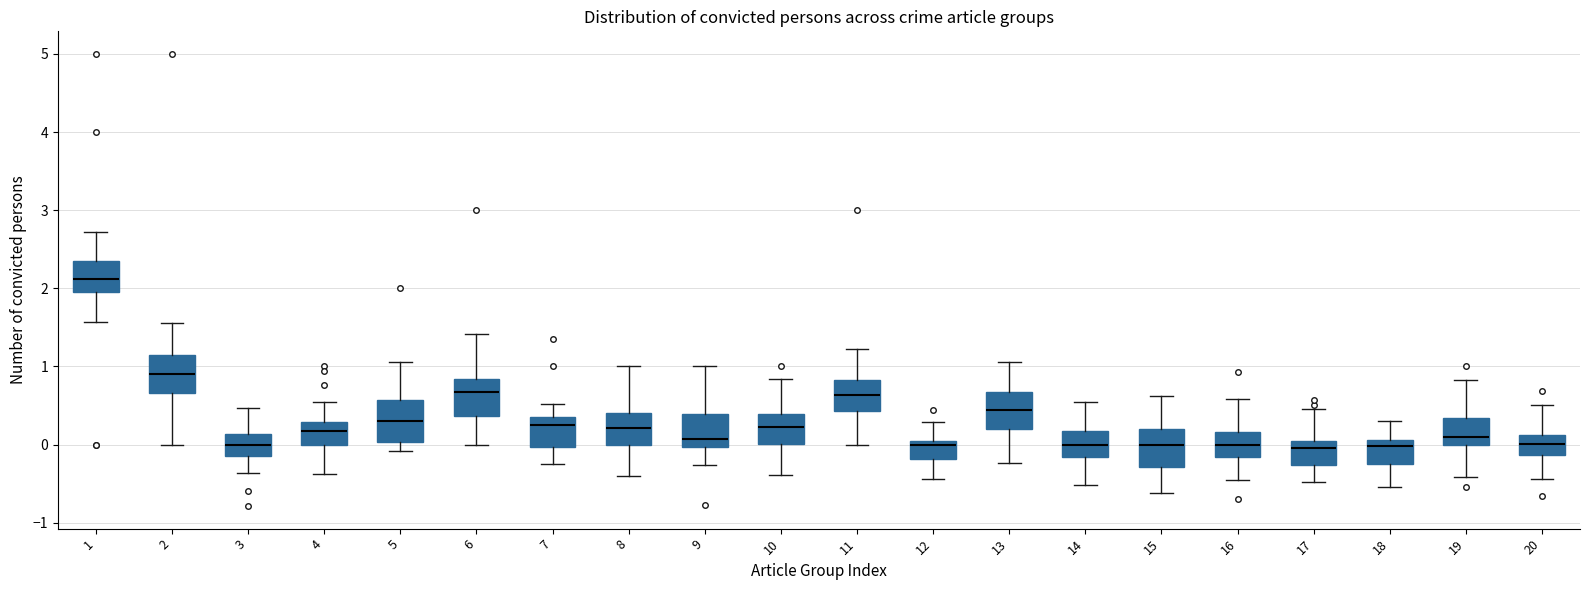

Reading left to right, transcribe this box plot: for each box, give where its median line is, the range the box spans, and where its two whiskers end, as read against the y-axis. The values are not printed on the chart, so give them approximately, as read against the axis.

1: median 2.1, box 2.0 to 2.3, whiskers 1.6 to 2.7
2: median 0.9, box 0.7 to 1.1, whiskers 0.0 to 1.6
3: median 0.0, box -0.1 to 0.1, whiskers -0.4 to 0.5
4: median 0.2, box 0.0 to 0.3, whiskers -0.4 to 0.5
5: median 0.3, box 0.0 to 0.6, whiskers -0.1 to 1.1
6: median 0.7, box 0.4 to 0.8, whiskers 0.0 to 1.4
7: median 0.2, box 0.0 to 0.4, whiskers -0.3 to 0.5
8: median 0.2, box 0.0 to 0.4, whiskers -0.4 to 1.0
9: median 0.1, box 0.0 to 0.4, whiskers -0.3 to 1.0
10: median 0.2, box 0.0 to 0.4, whiskers -0.4 to 0.8
11: median 0.6, box 0.4 to 0.8, whiskers 0.0 to 1.2
12: median 0.0 (just below the box's upper edge), box -0.2 to 0.0, whiskers -0.4 to 0.3
13: median 0.4, box 0.2 to 0.7, whiskers -0.2 to 1.1
14: median 0.0, box -0.2 to 0.2, whiskers -0.5 to 0.5
15: median 0.0, box -0.3 to 0.2, whiskers -0.6 to 0.6
16: median 0.0, box -0.2 to 0.2, whiskers -0.5 to 0.6
17: median 0.0 (just below the box's upper edge), box -0.3 to 0.0, whiskers -0.5 to 0.5
18: median 0.0, box -0.2 to 0.1, whiskers -0.5 to 0.3
19: median 0.1, box 0.0 to 0.3, whiskers -0.4 to 0.8
20: median 0.0, box -0.1 to 0.1, whiskers -0.4 to 0.5